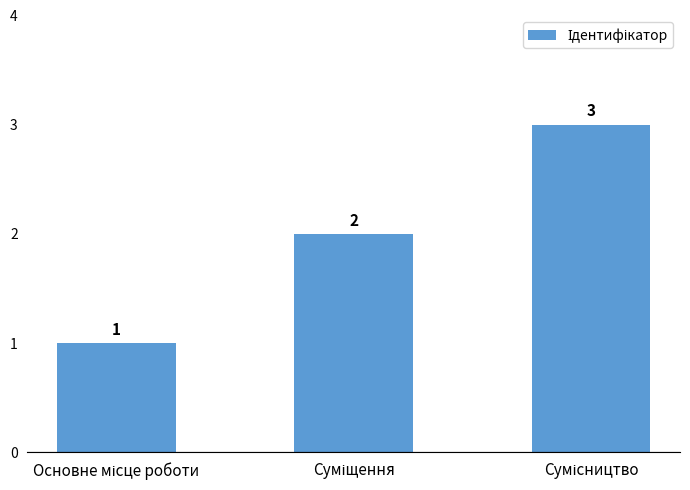

How many values are between 1 and 3?

3